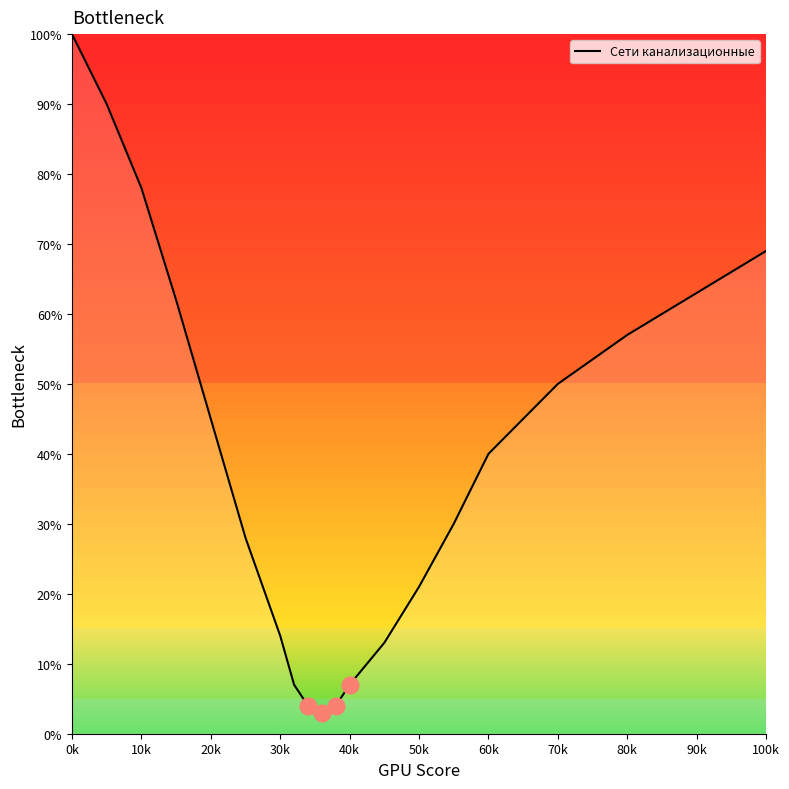

True or false: Сети канализационные has a value of 50 at 70k.

True